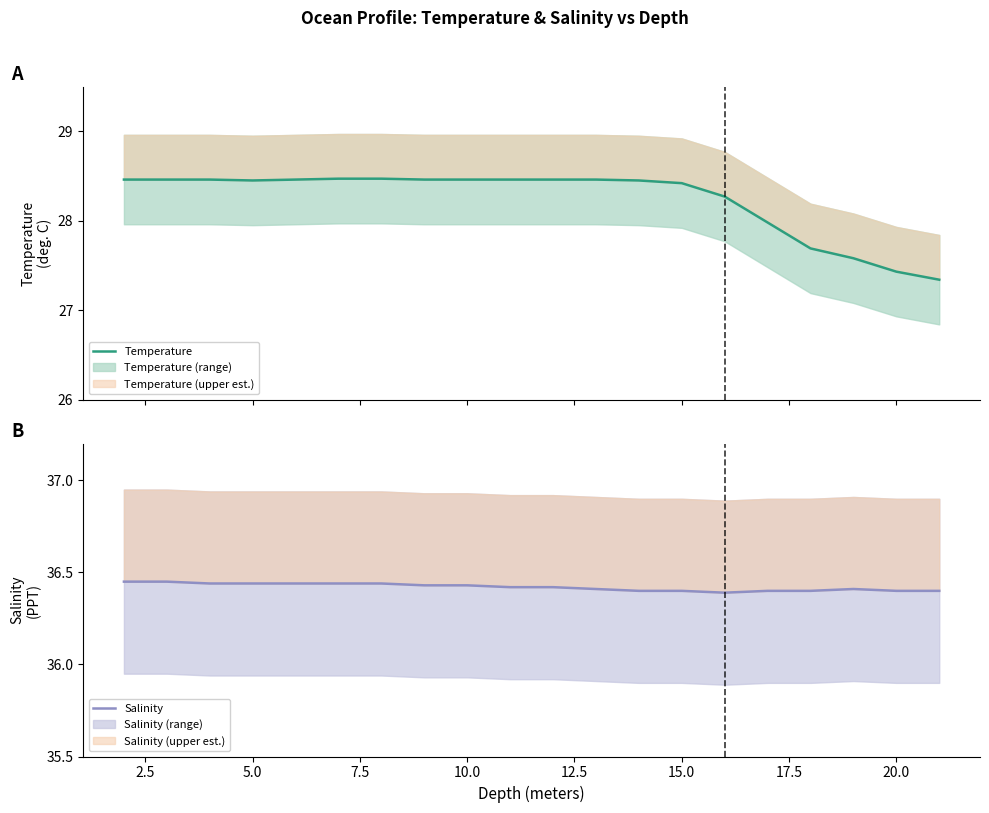

Is the value of Temperature at 17.5 greater than the value of Salinity at 14?

No